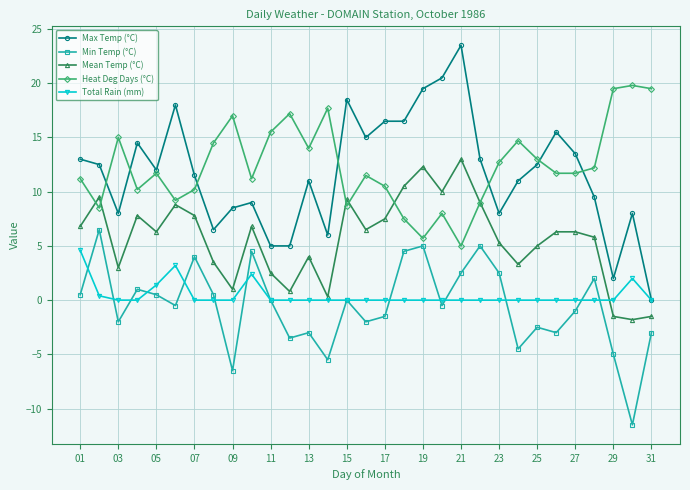

Which series has the widest spread of values?

Max Temp (°C)